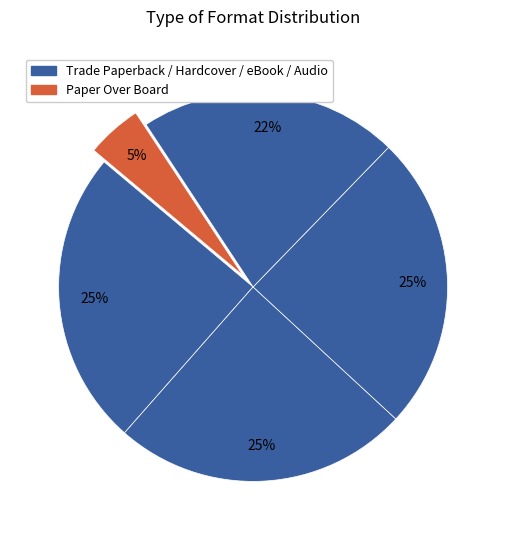

Count the number of slices in the pie.

5